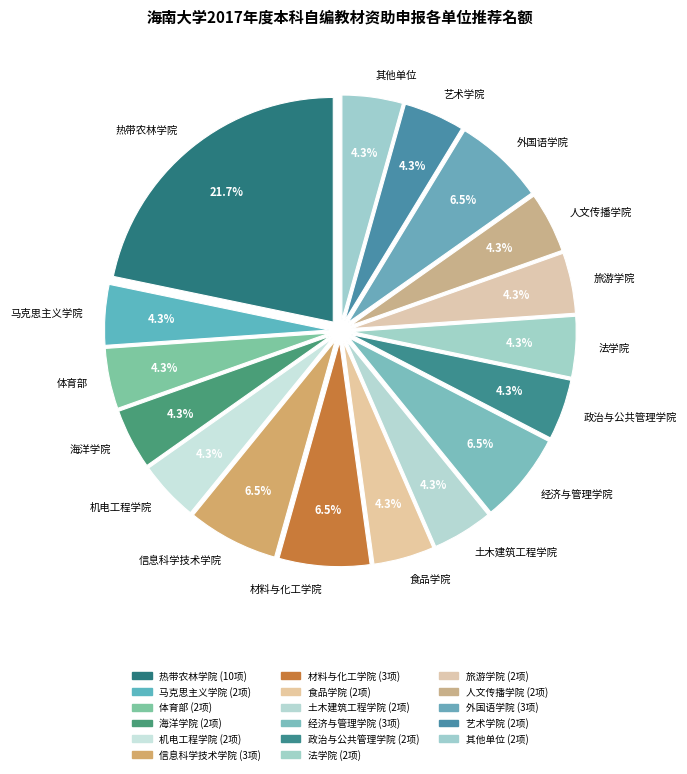

What is the largest slice in the pie chart?

热带农林学院